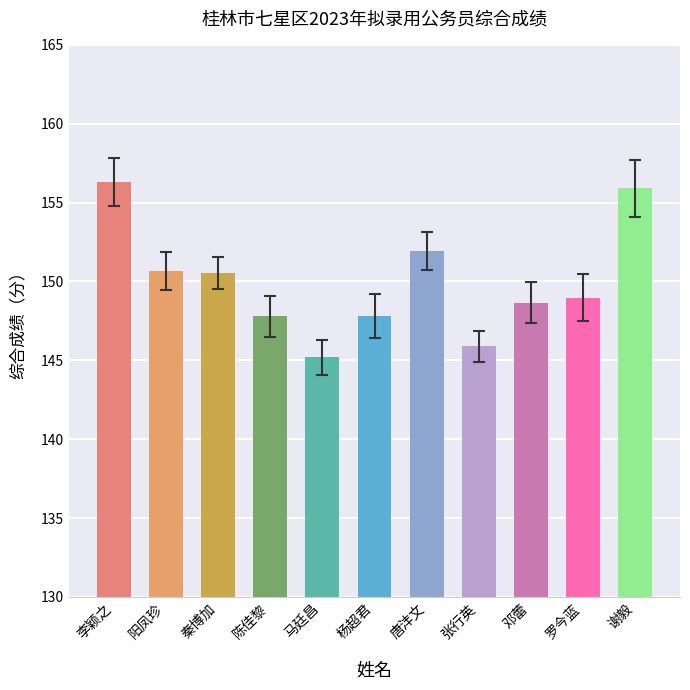

What is the approximate value at 马廷昌?

145.2